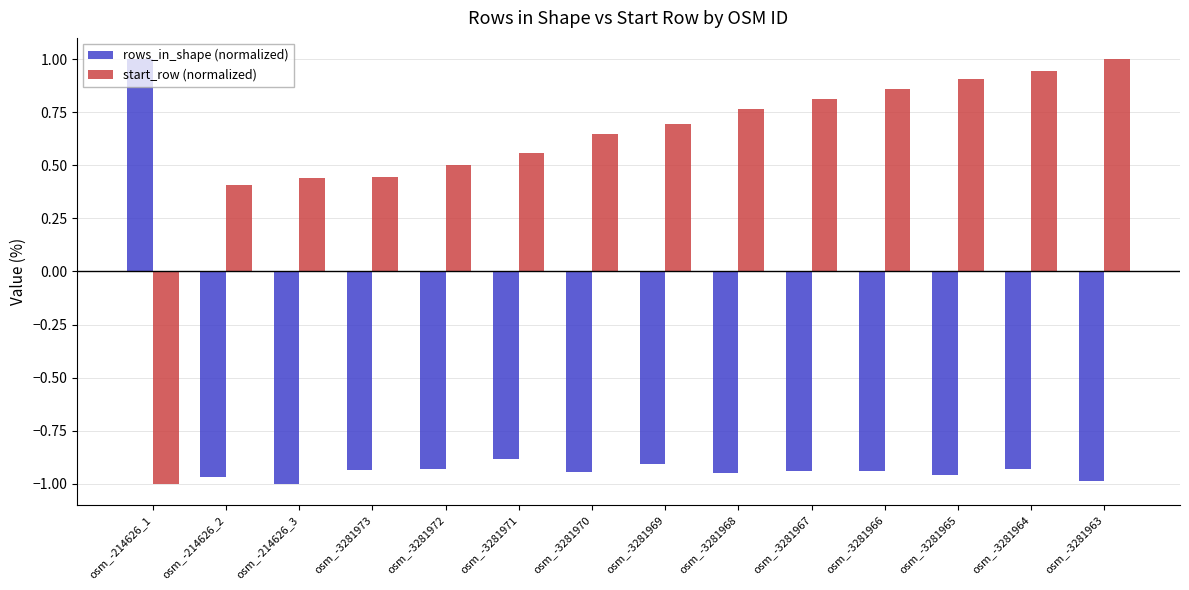

What are all the series names shown in the legend?

rows_in_shape (normalized), start_row (normalized)